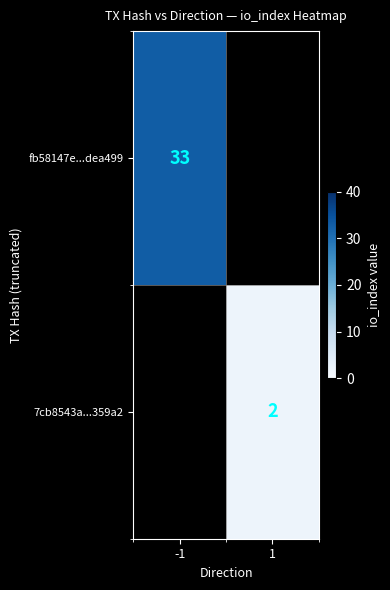

The value of 7cb8543a...359a2 at 1 is 3.1. True or false?

False